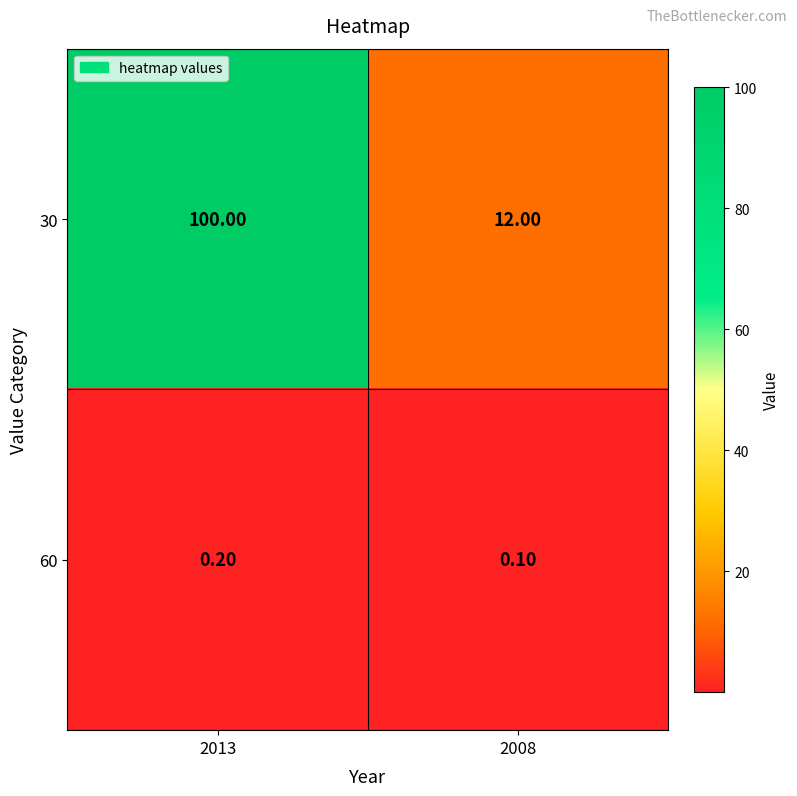

What is the sum of the 60 values at 2008 and 2013?

0.3